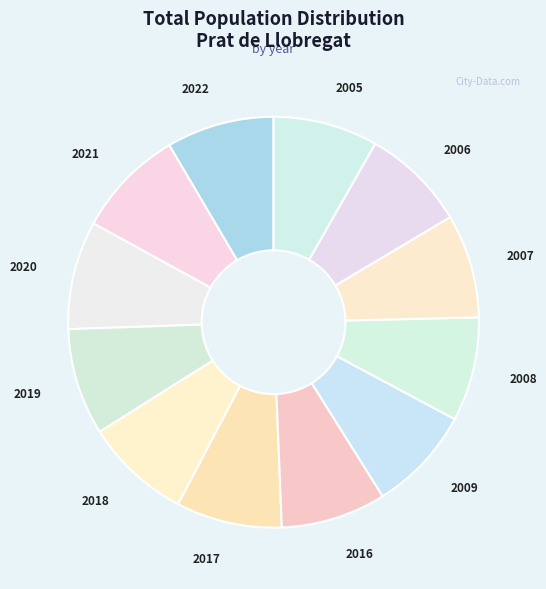

How many slices are in this pie chart?

12